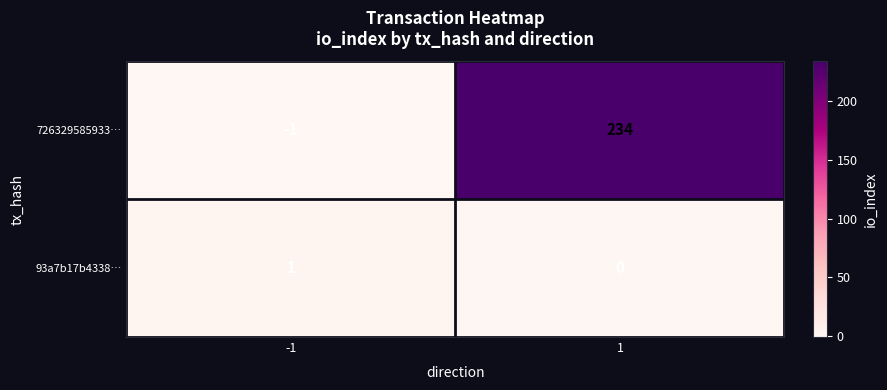

True or false: 726329585933… has a value of 0 at -1.

False